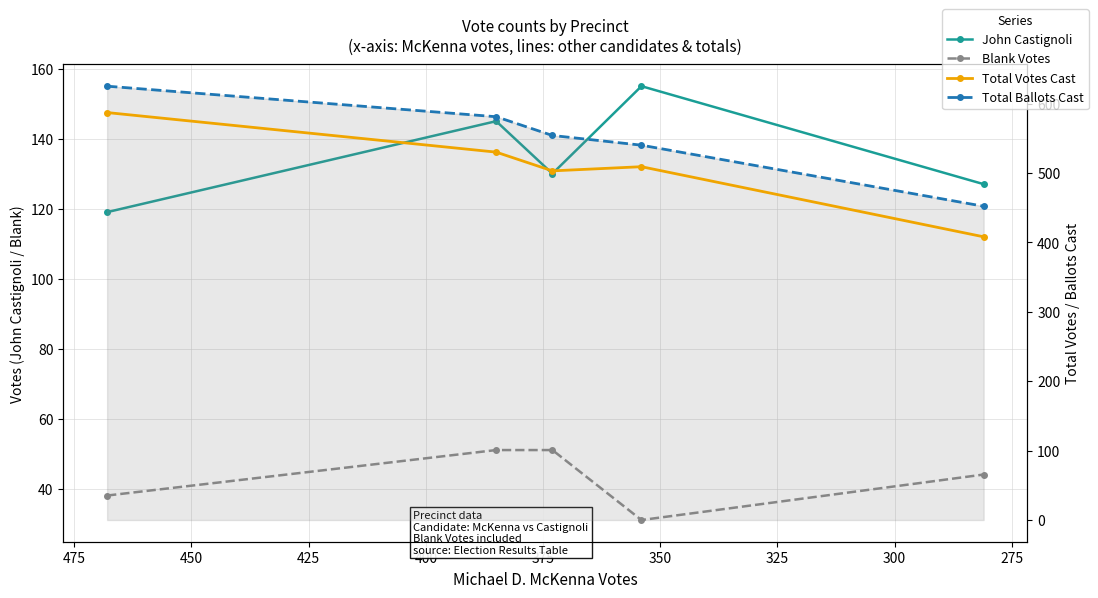

True or false: Total Ballots Cast and John Castignoli intersect in this chart.

False